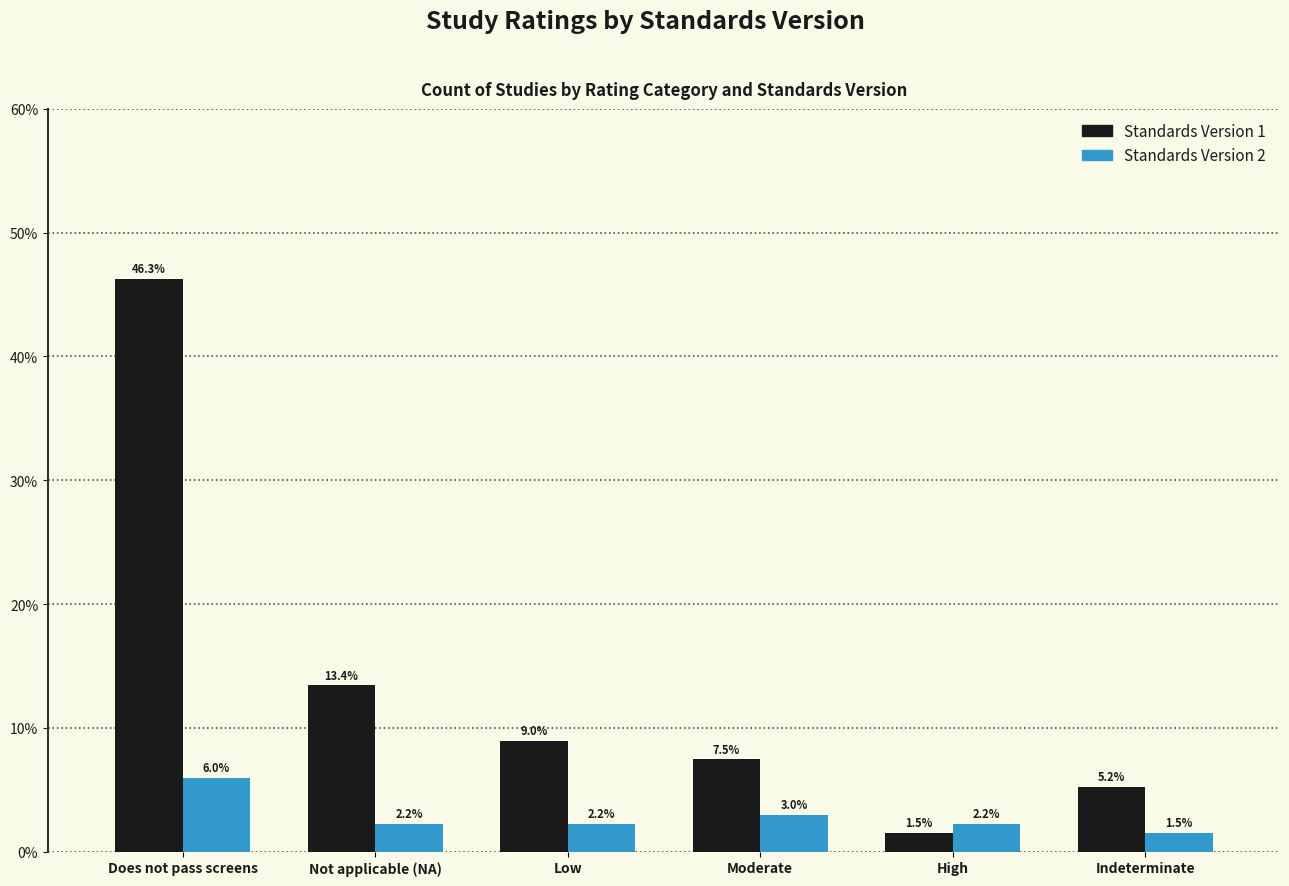

Reading right to left, what are all the values shown in this chart?

Standards Version 1: Indeterminate=5.2	High=1.5	Moderate=7.5	Low=9.0	Not applicable (NA)=13.4	Does not pass screens=46.3
Standards Version 2: Indeterminate=1.5	High=2.2	Moderate=3.0	Low=2.2	Not applicable (NA)=2.2	Does not pass screens=6.0